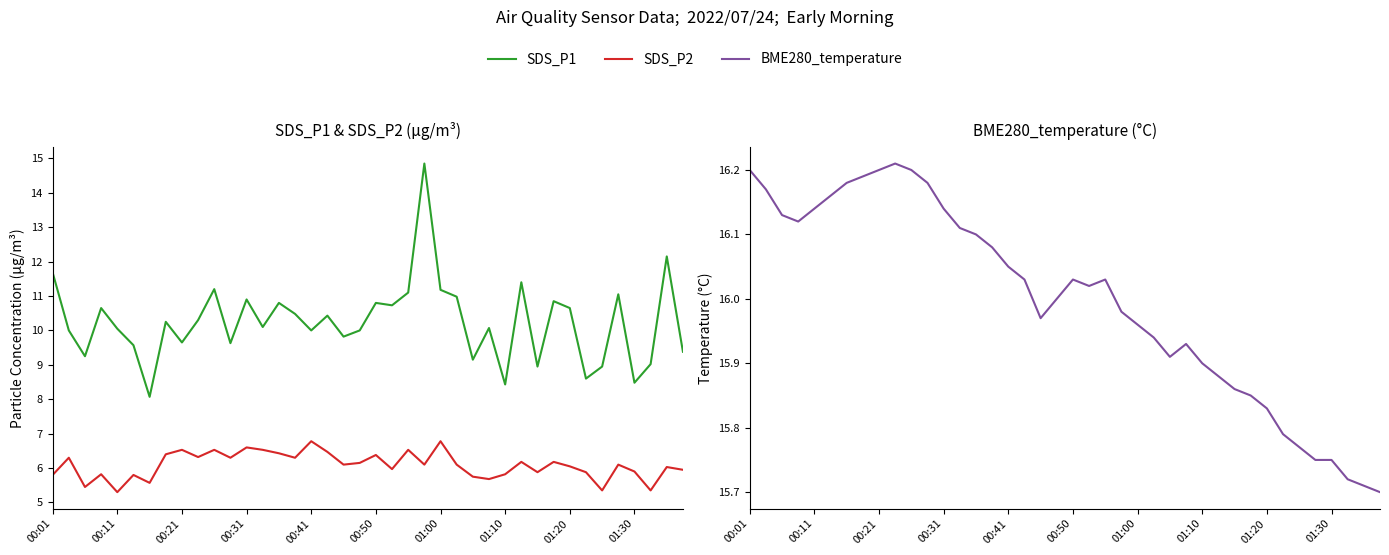

What are all the series names shown in the legend?

SDS_P1, SDS_P2, BME280_temperature